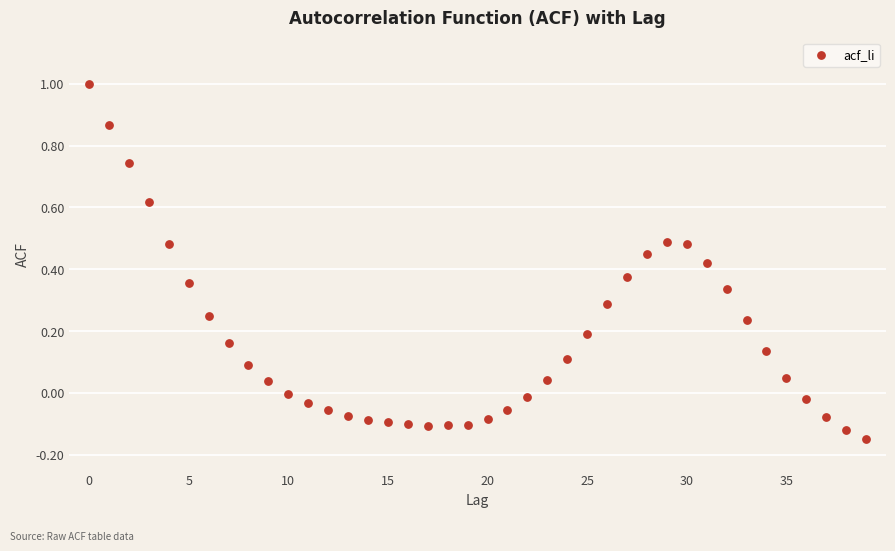

What is the range of Y values (max minus min)?

1.1